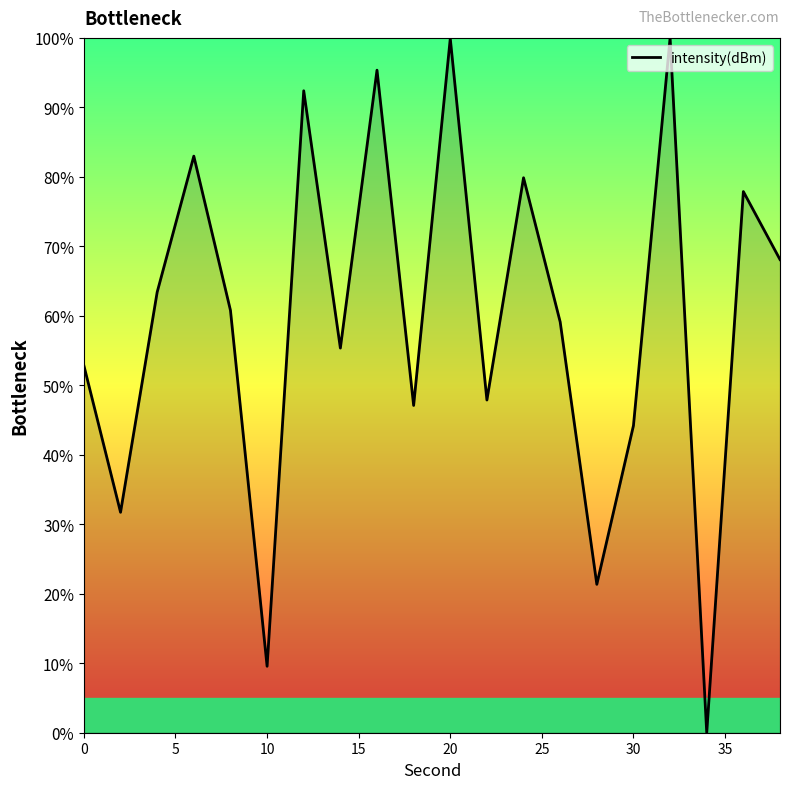

What is the greatest value displayed?

100.0